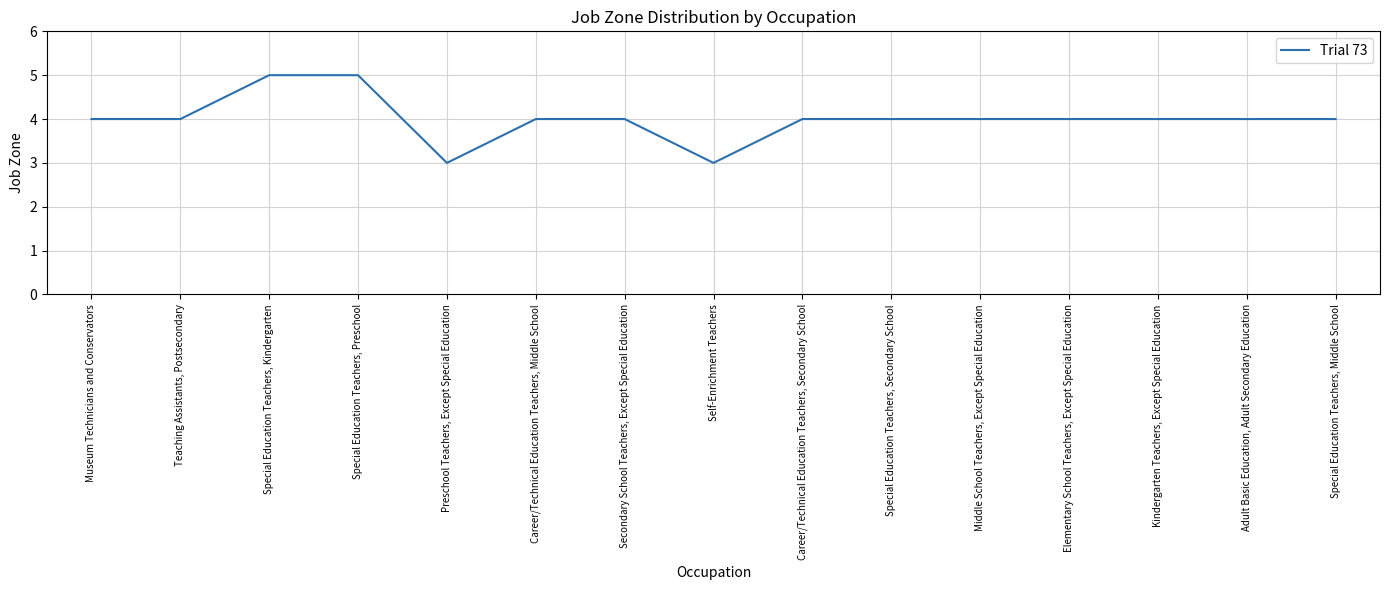

Does the chart display data point markers on the line(s)?

No